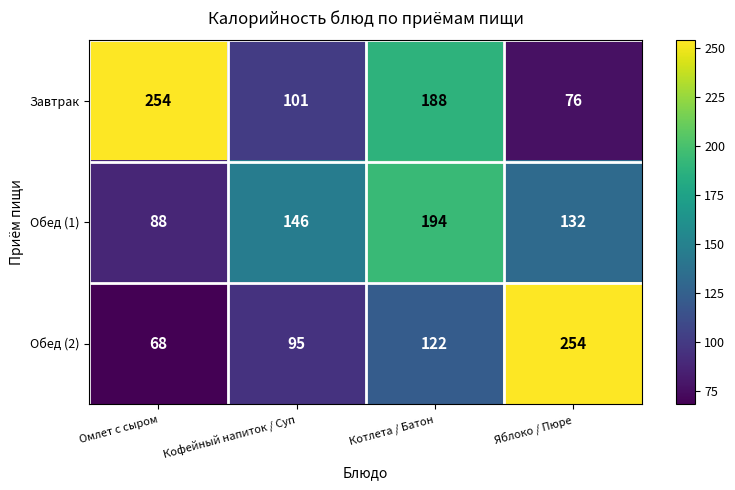

Which series changed the most between Кофейный напиток / Суп and Котлета / Батон?

Завтрак